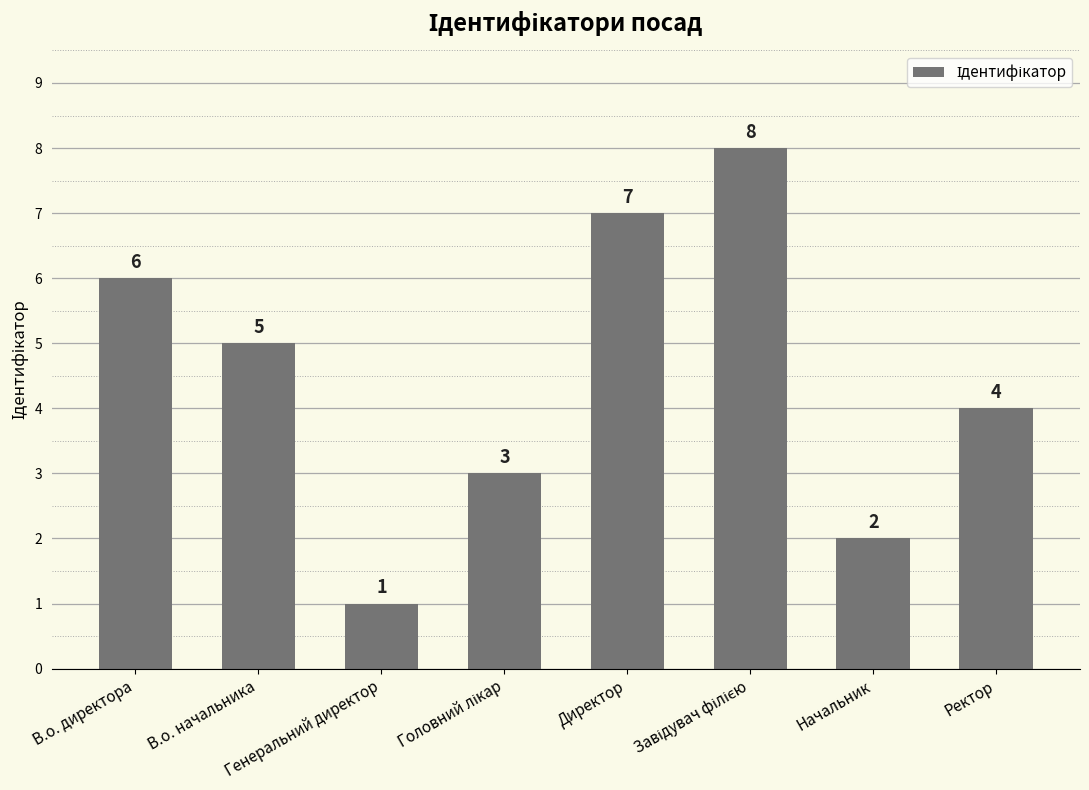

Is it true that the value at В.о. директора is 3?

False